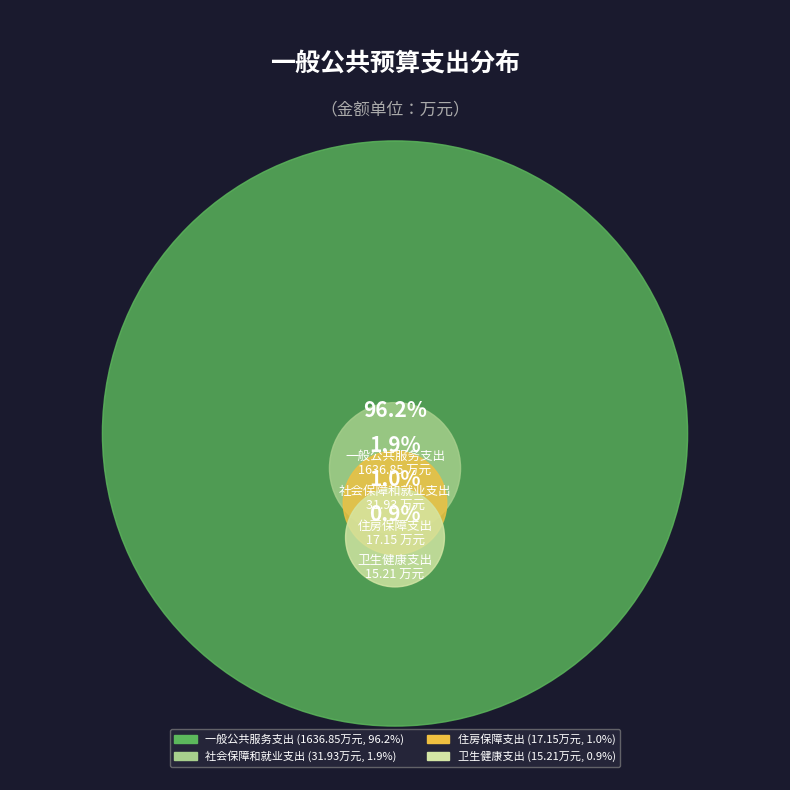

How much of the chart is everything except 一般公共服务支出?

3.8%